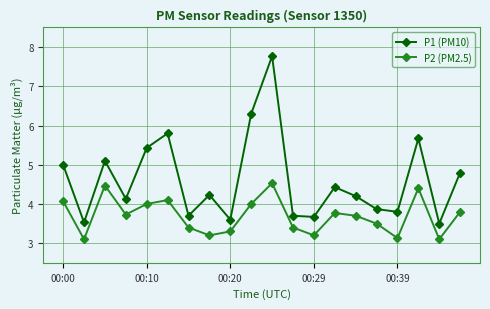

What is the sum of all P2 (PM2.5) values?

73.9